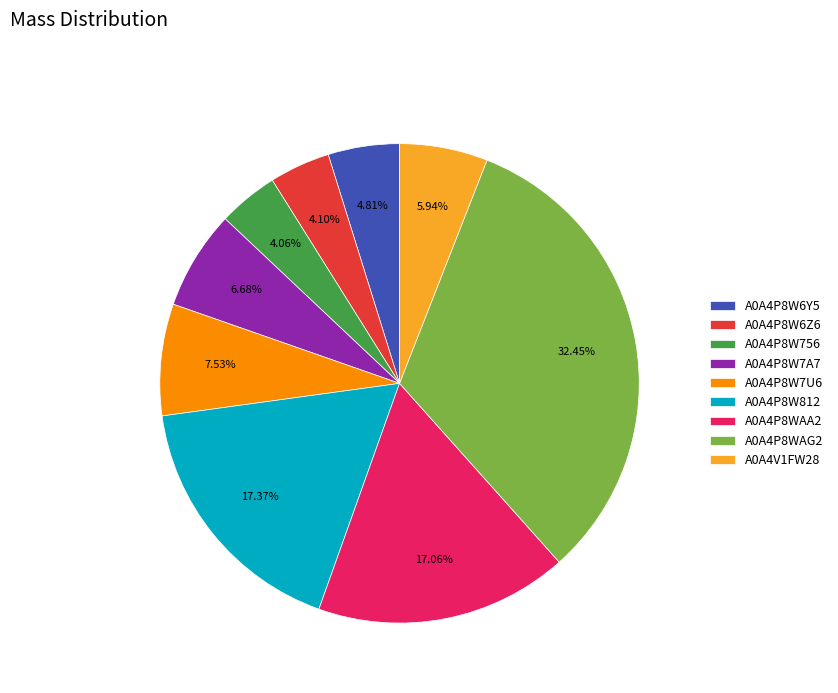

Between A0A4P8W812 and A0A4P8W7U6, which is larger?

A0A4P8W812